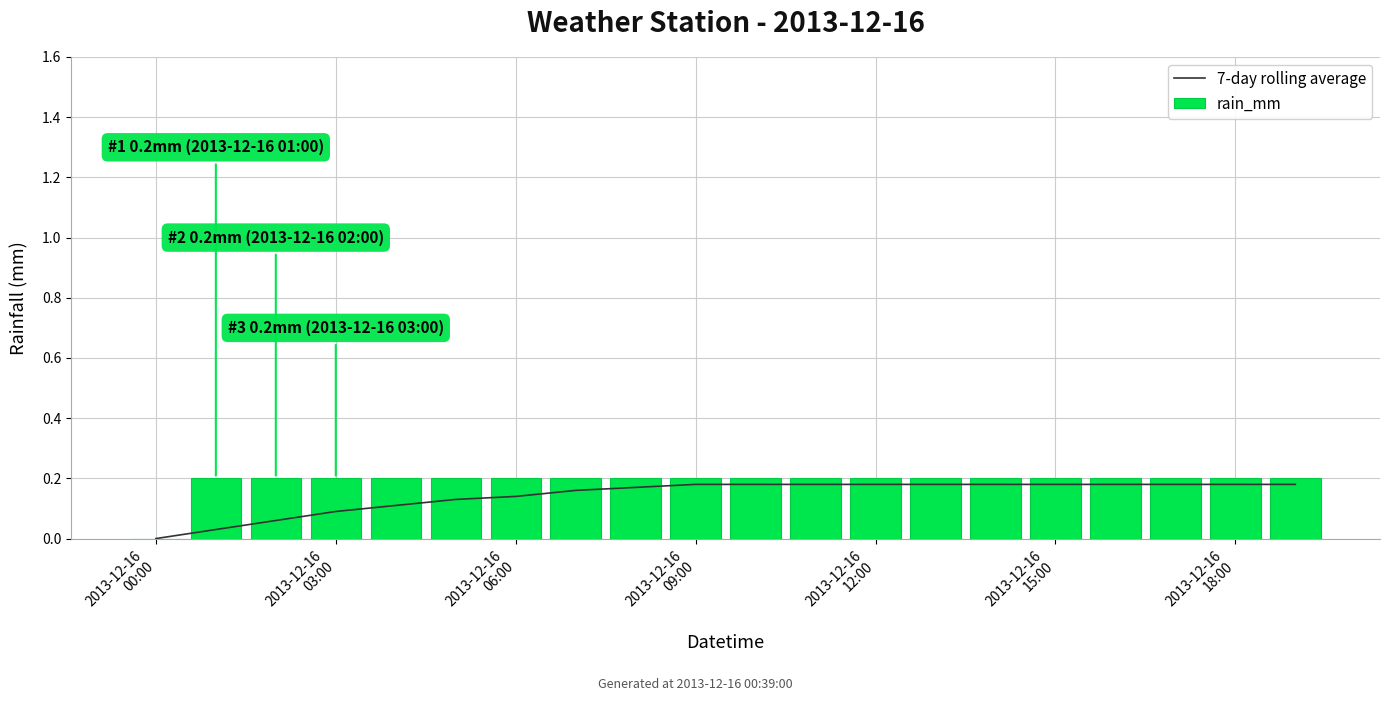

Is it true that rain_mm equals 0.3 at 17?

False